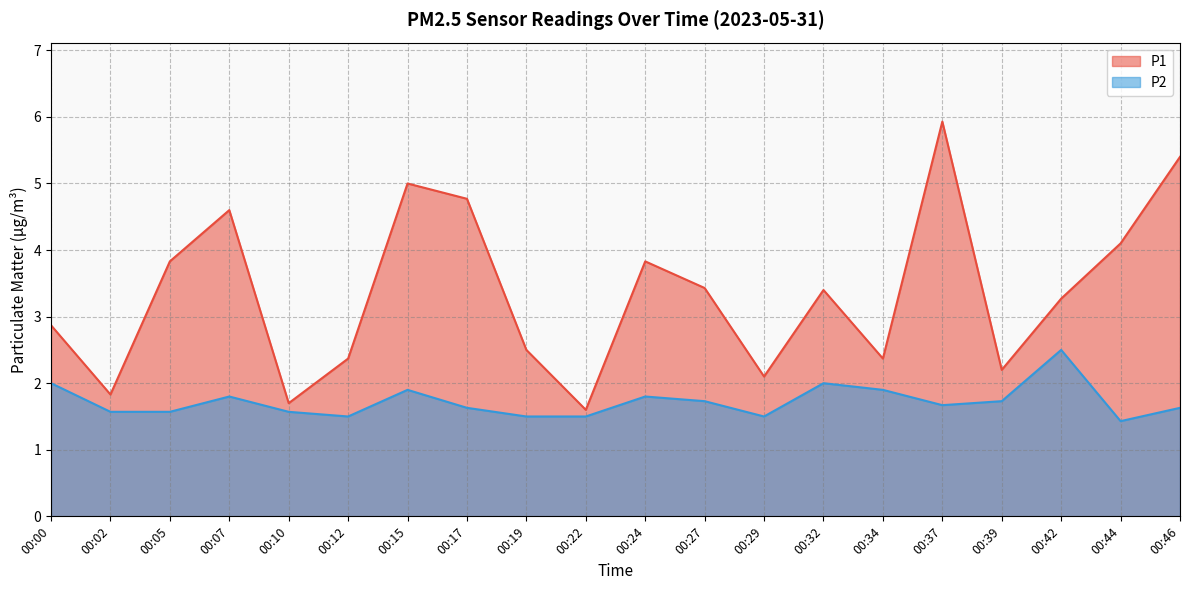

What is the maximum value shown in the chart?

5.9